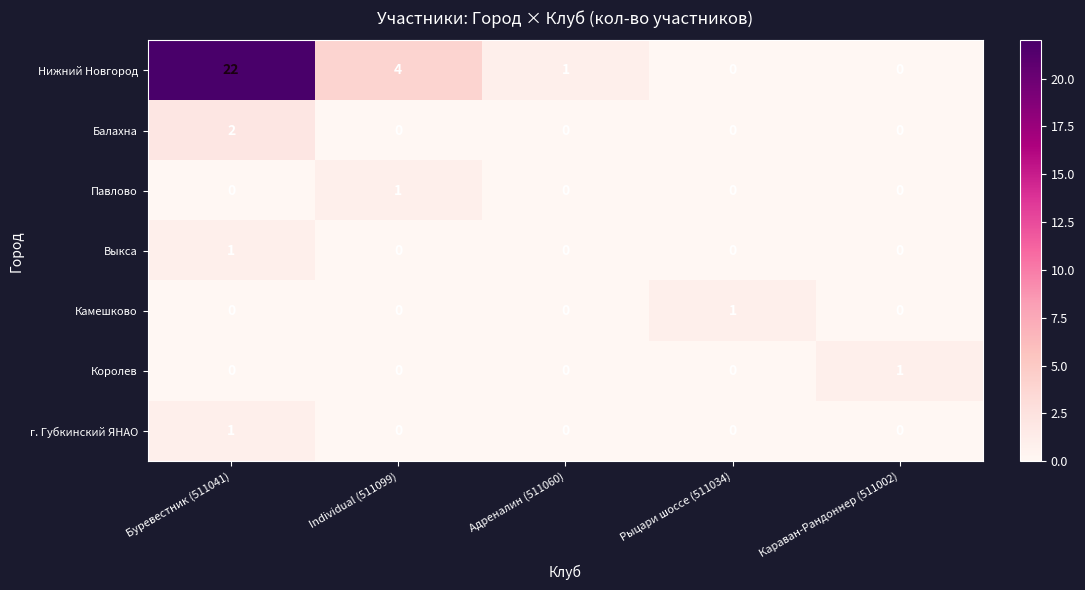

Which series has the widest spread of values?

Нижний Новгород